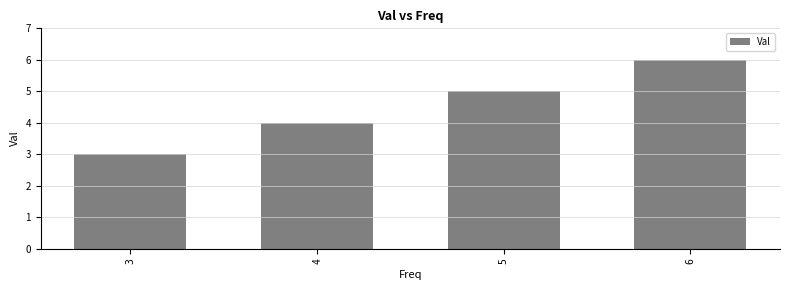

Are the bars grouped side by side (vs. stacked)?

No